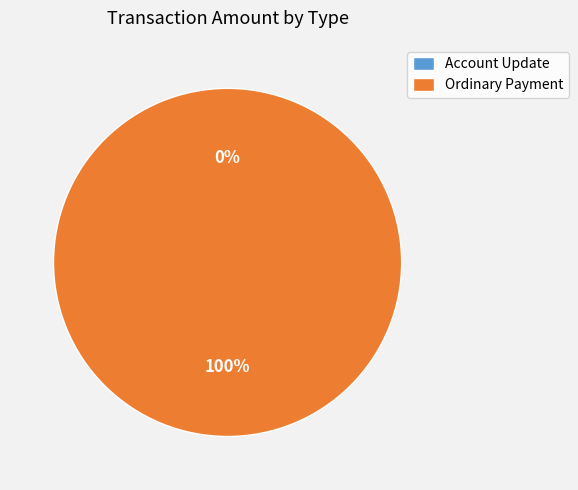

Which category has the biggest portion of the pie?

Ordinary Payment